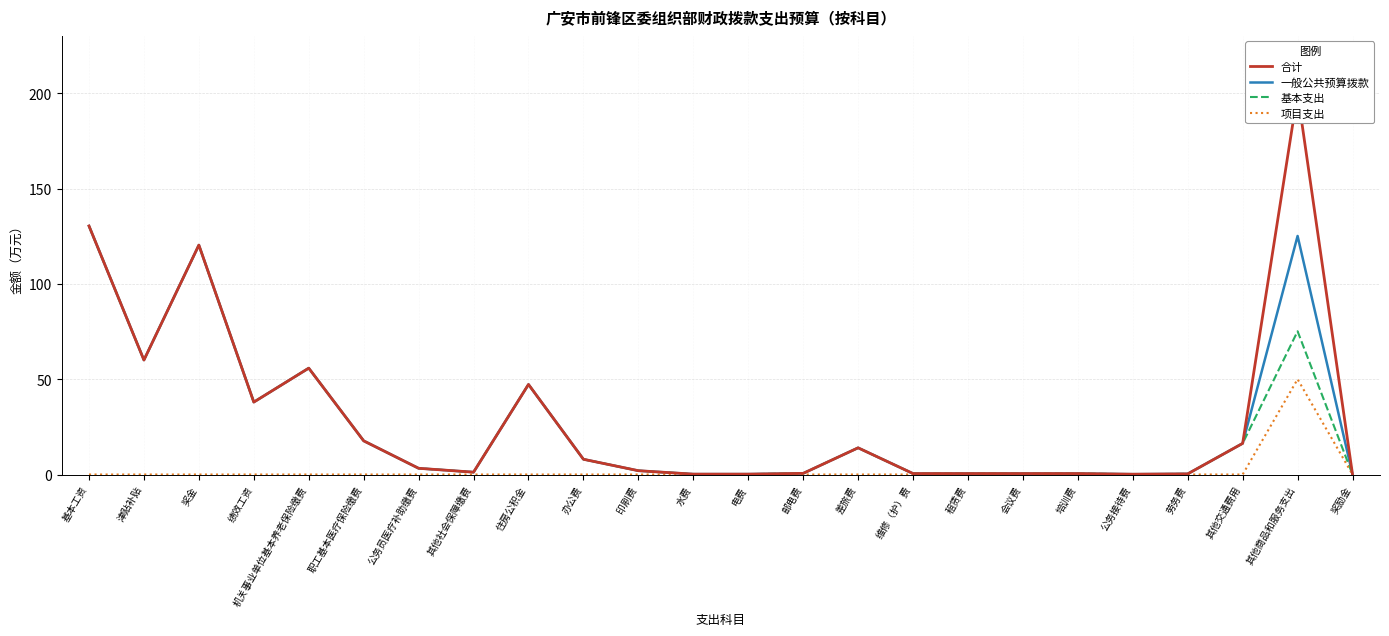

Reading right to left, what are all the values shown in this chart?

合计: 0.0	200.1	16.3	0.3	0.2	0.5	0.5	0.5	0.5	14.0	0.6	0.2	0.2	2.0	8.0	47.2	1.2	3.3	17.7	55.8	38.0	120.4	60.0	130.4
一般公共预算拨款: 0.0	125.1	16.3	0.3	0.2	0.5	0.5	0.5	0.5	14.0	0.6	0.2	0.2	2.0	8.0	47.2	1.2	3.3	17.7	55.8	38.0	120.4	60.0	130.4
基本支出: 0.0	75.1	16.3	0.3	0.2	0.5	0.5	0.5	0.5	14.0	0.6	0.2	0.2	2.0	8.0	47.2	1.2	3.3	17.7	55.8	38.0	120.4	60.0	130.4
项目支出: 0.0	50.0	0.0	0.0	0.0	0.0	0.0	0.0	0.0	0.0	0.0	0.0	0.0	0.0	0.0	0.0	0.0	0.0	0.0	0.0	0.0	0.0	0.0	0.0